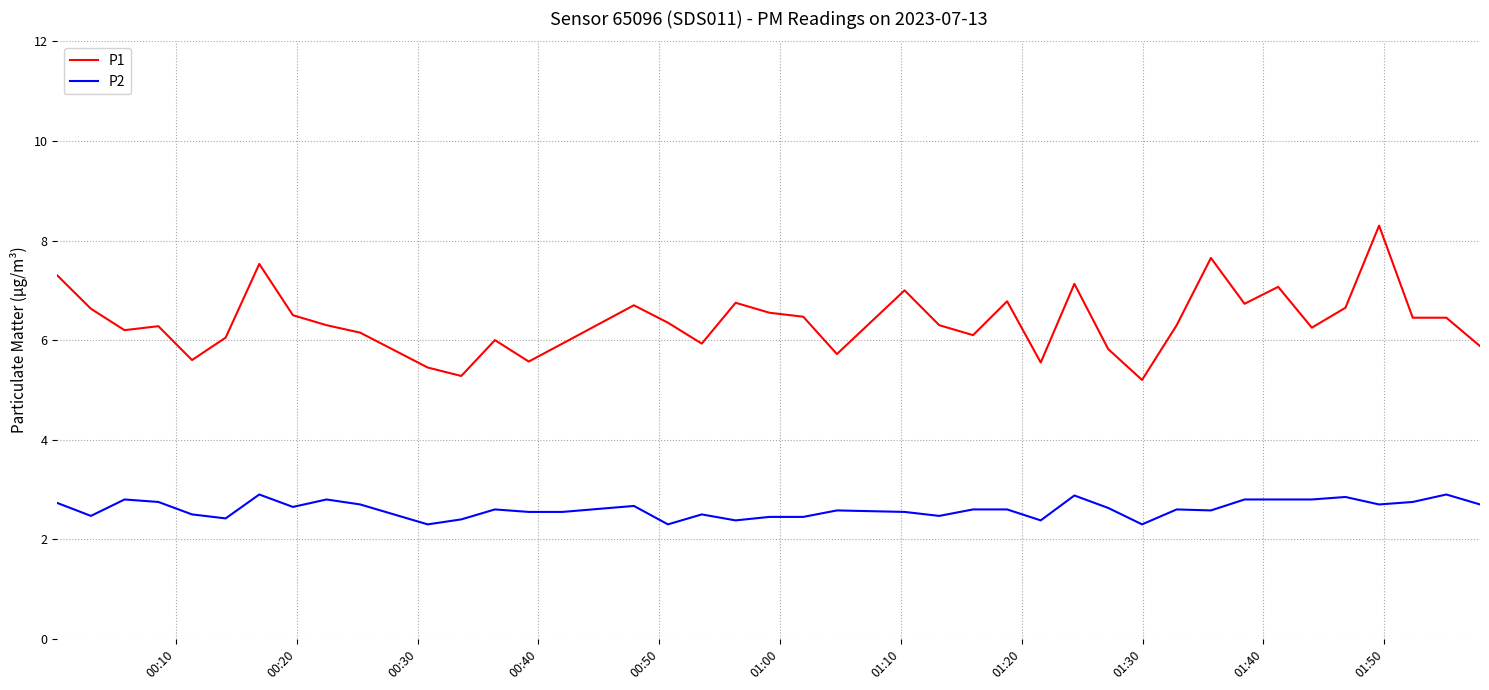

Which series has the widest spread of values?

P1